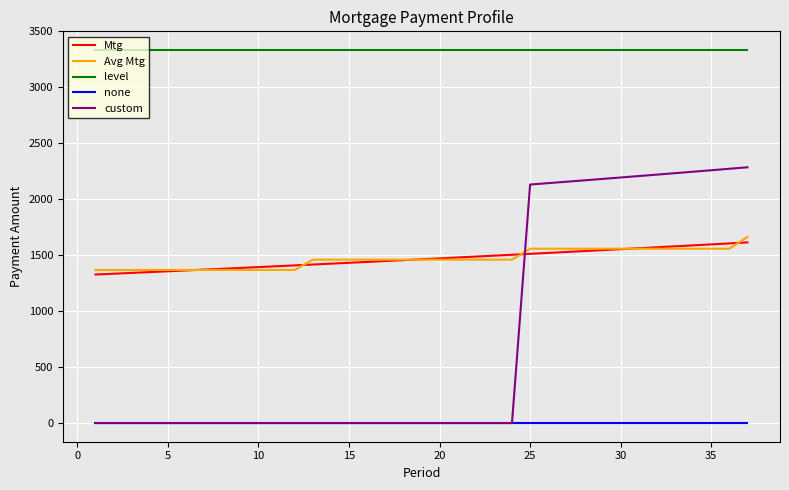

What is the highest value of the level series?

3333.3